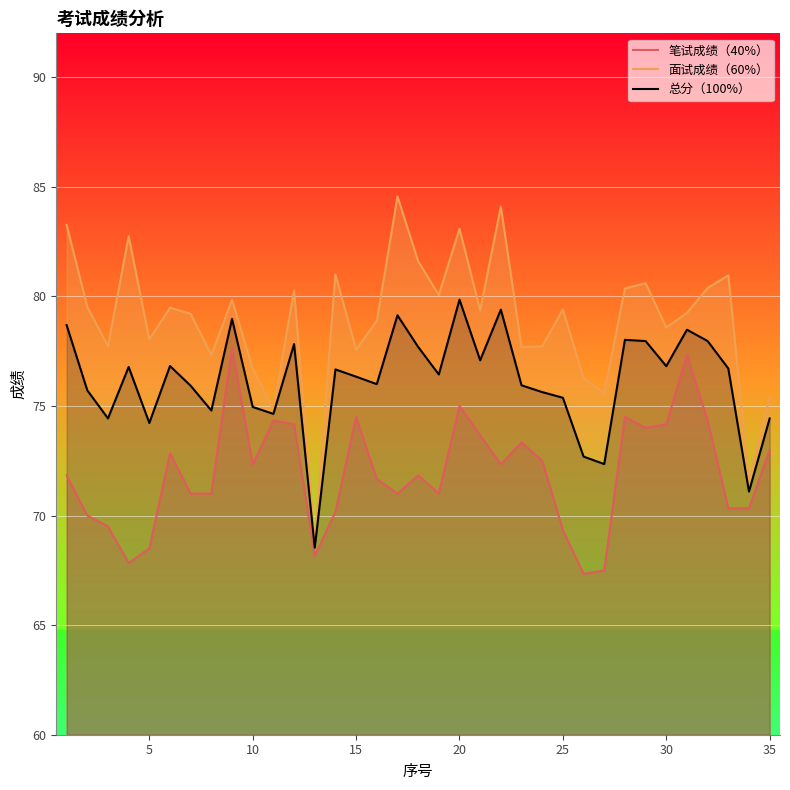

How many values in the 笔试成绩（40%） series are below 71?

11